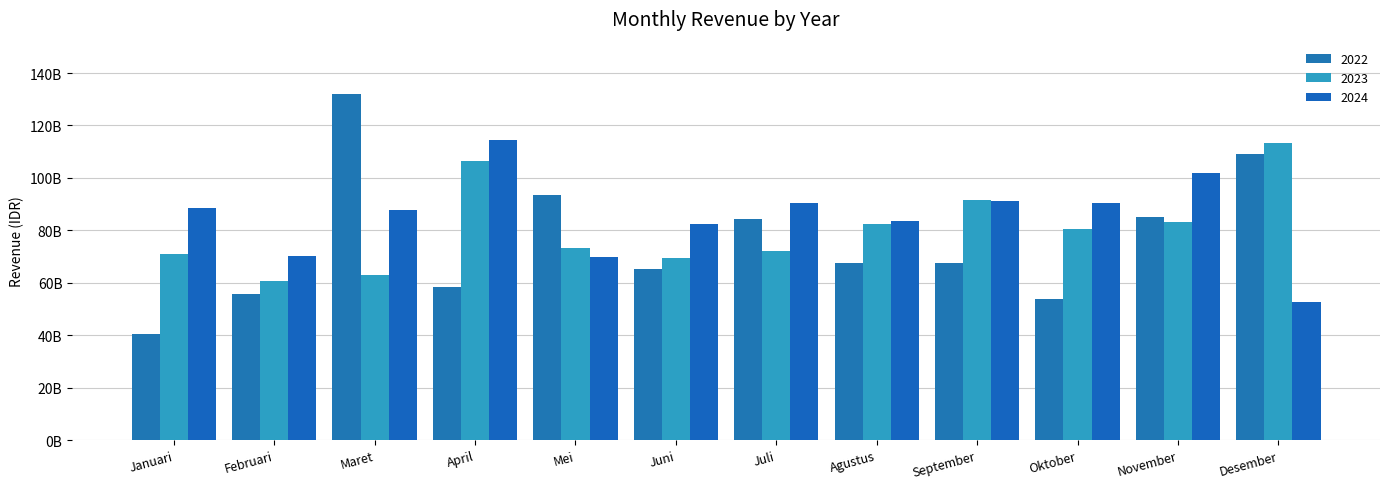

What is the difference between the highest and lowest values at Juli?

18205114749